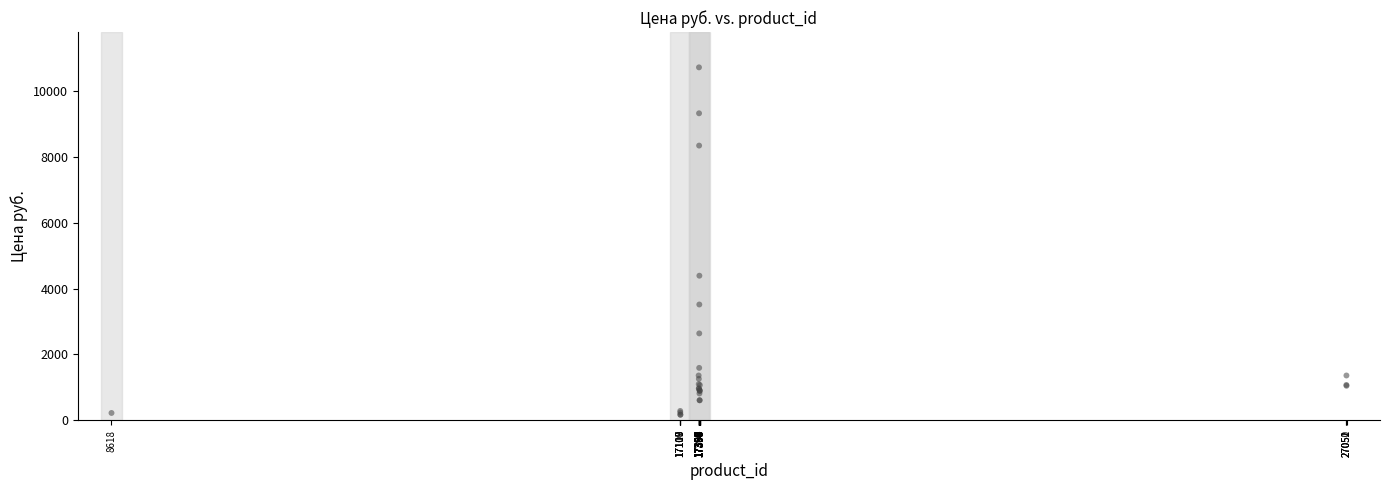

What Y value in the scatter plot is closest to 5440?

4389.0